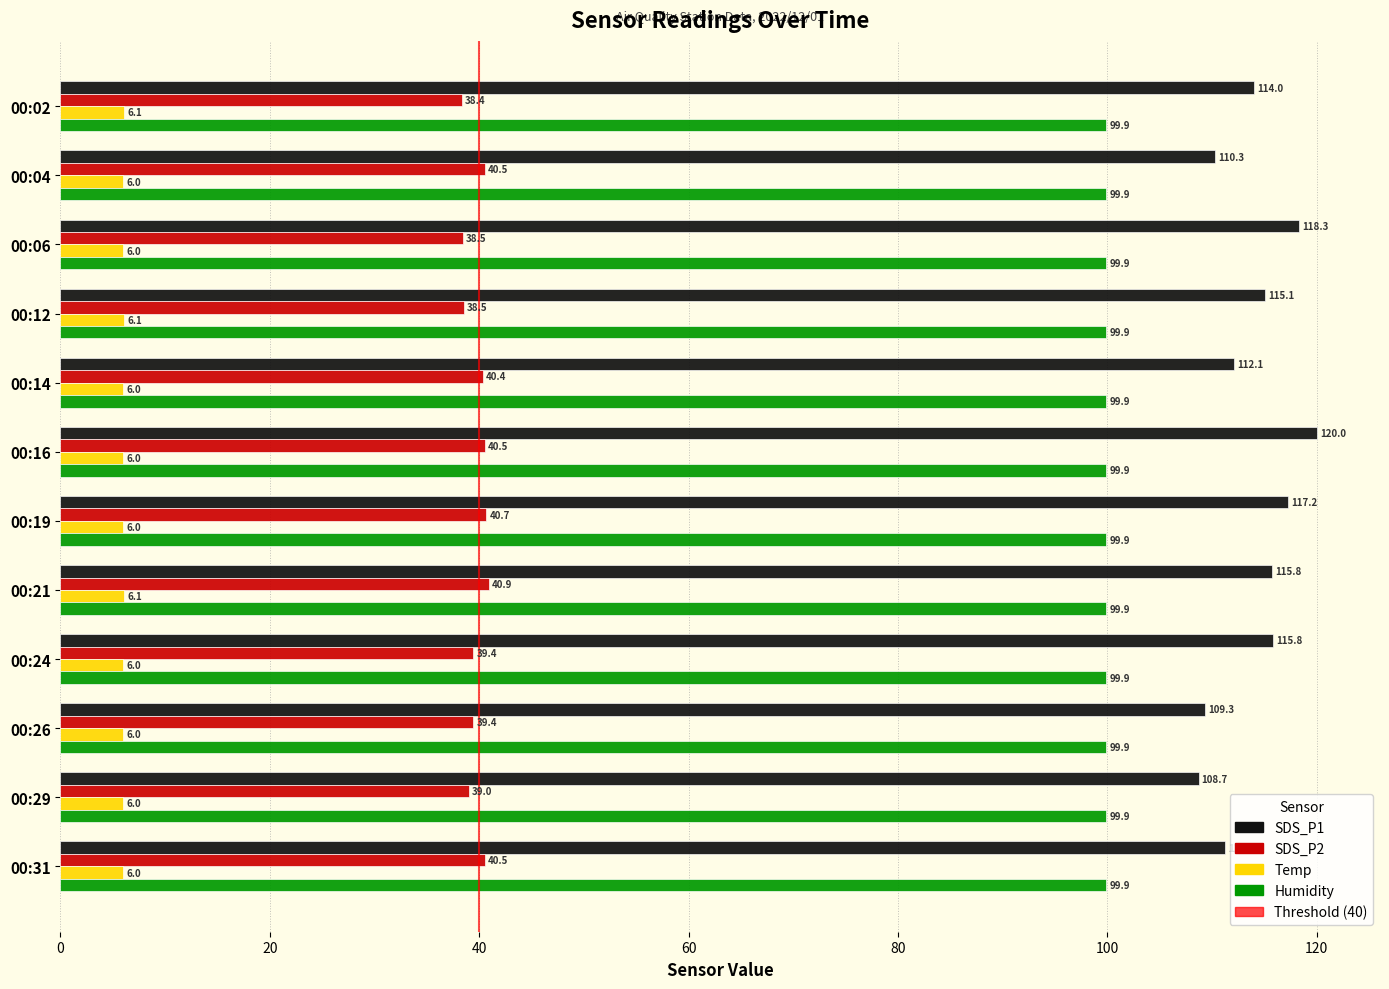

What is the lowest value of the Temp series?

6.0